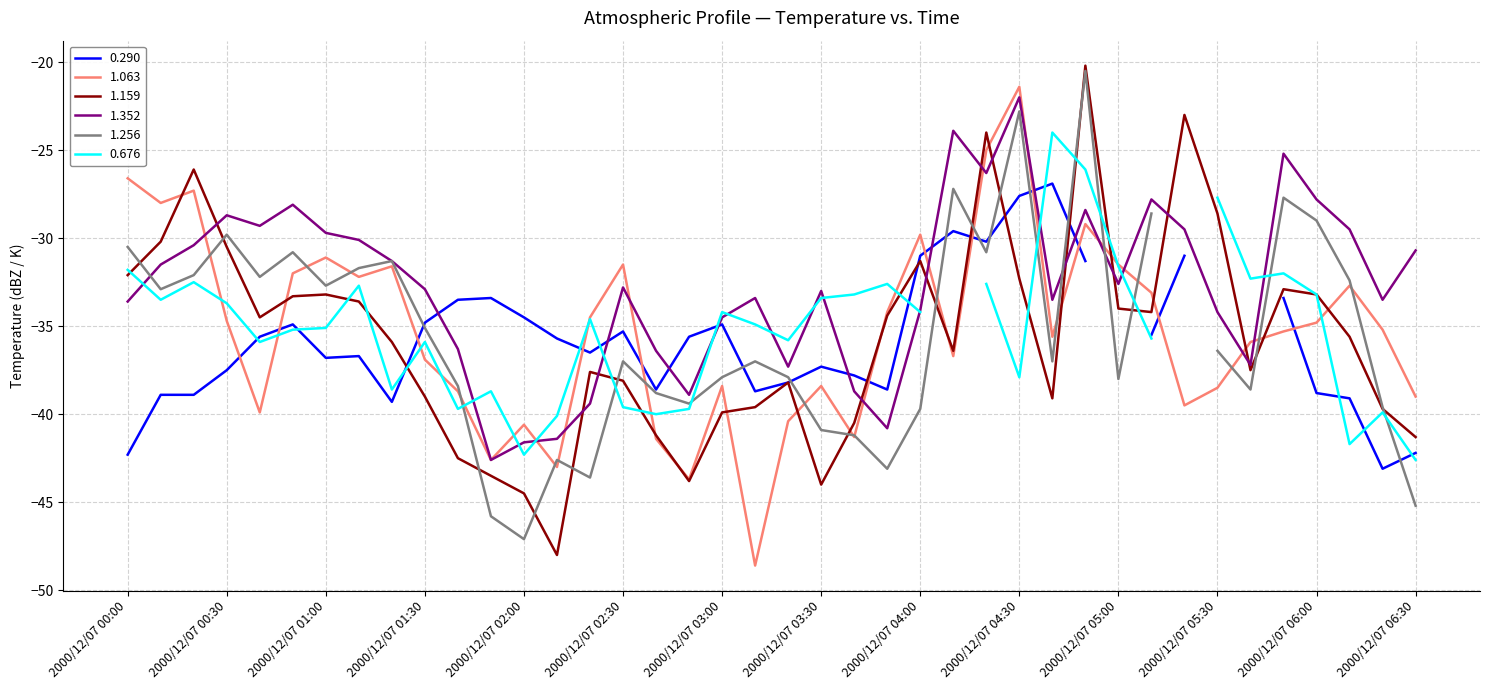

What is the label of the 6th point from the right?

2000/12/07 05:40